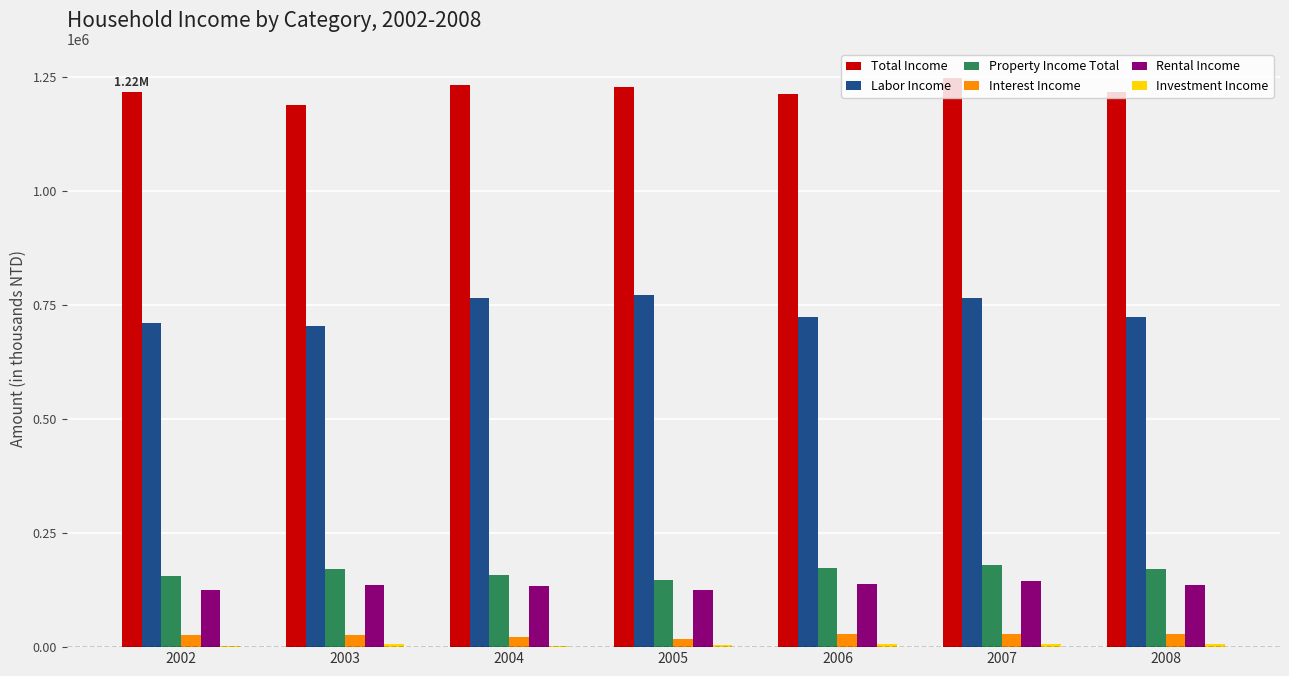

Is the value of Total Income at 2004 greater than the value of Rental Income at 2007?

Yes